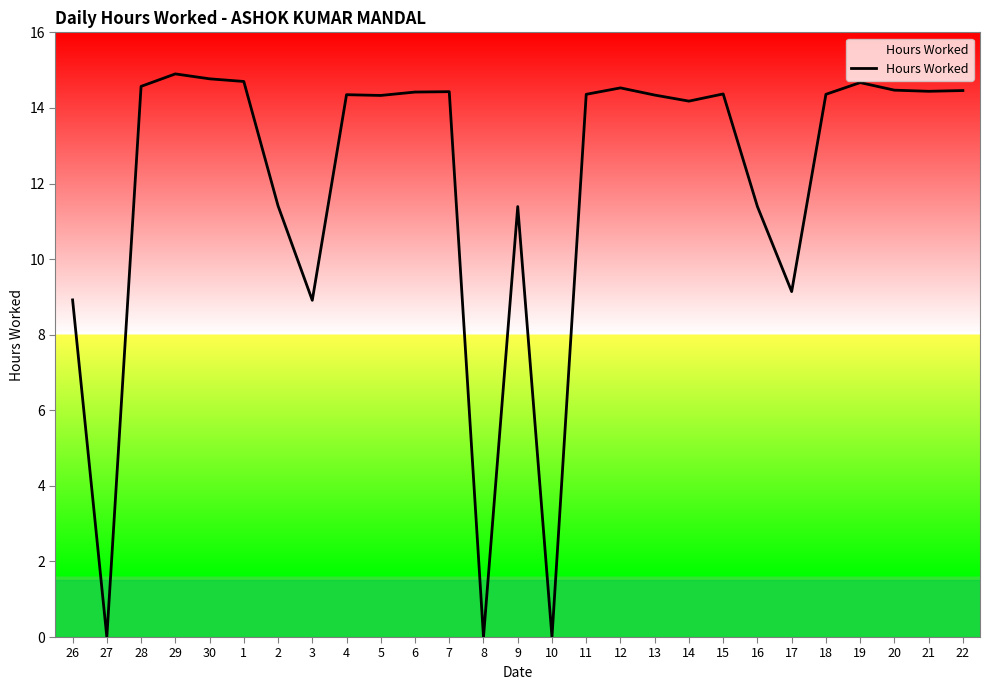

How many categories are shown in the chart?

27